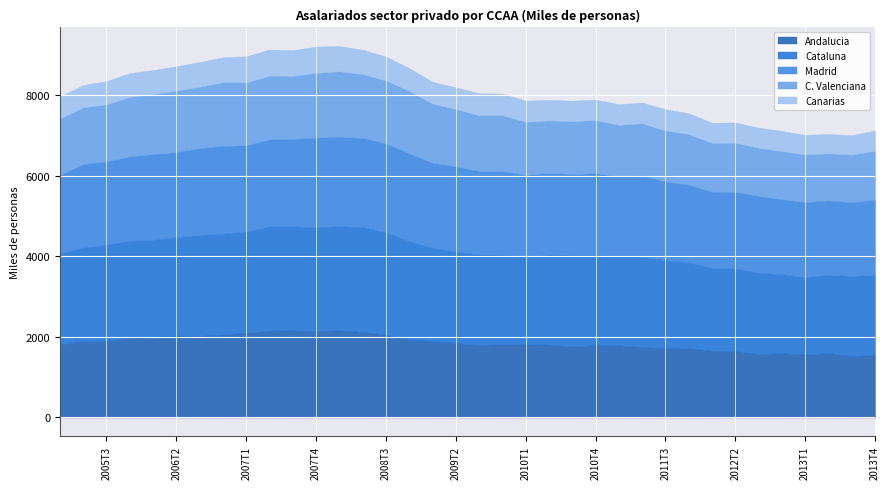

What is the total value across all series at 2007T1?

8966.8